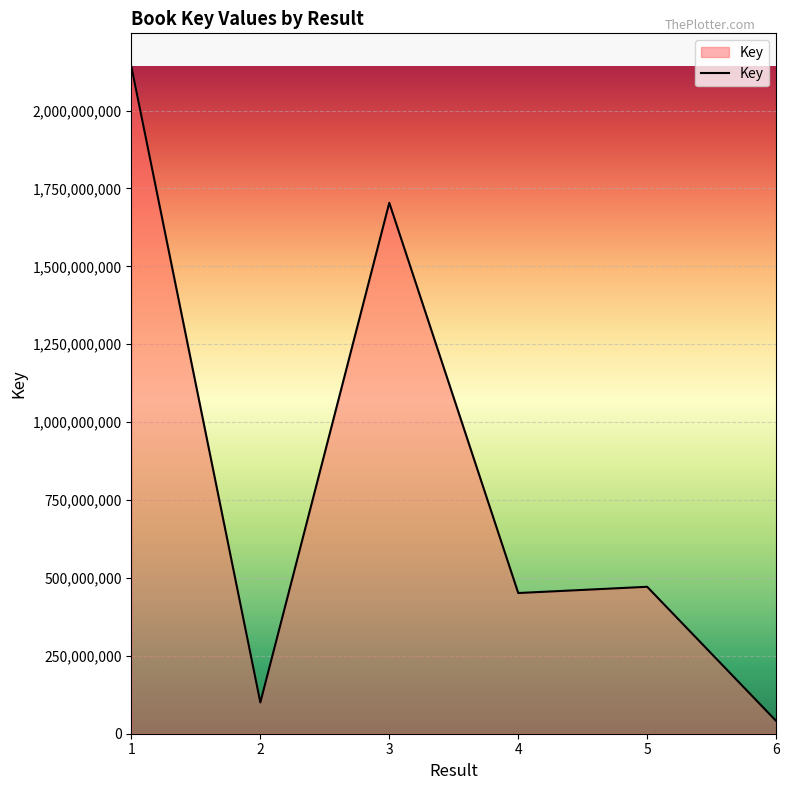

What is the sum of the values at 1 and 6?

2181877353